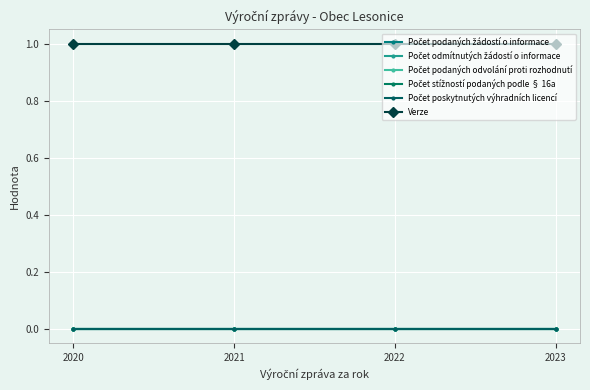

Does the chart have visible grid lines?

Yes